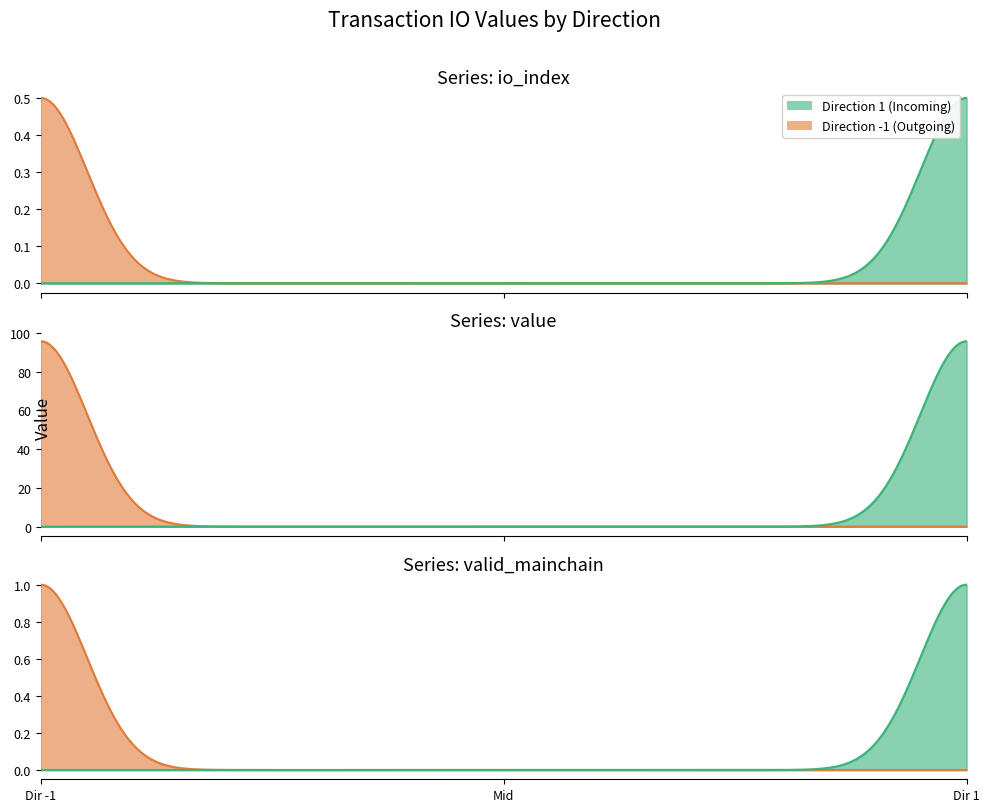

Which category has the highest value across all series?

-1